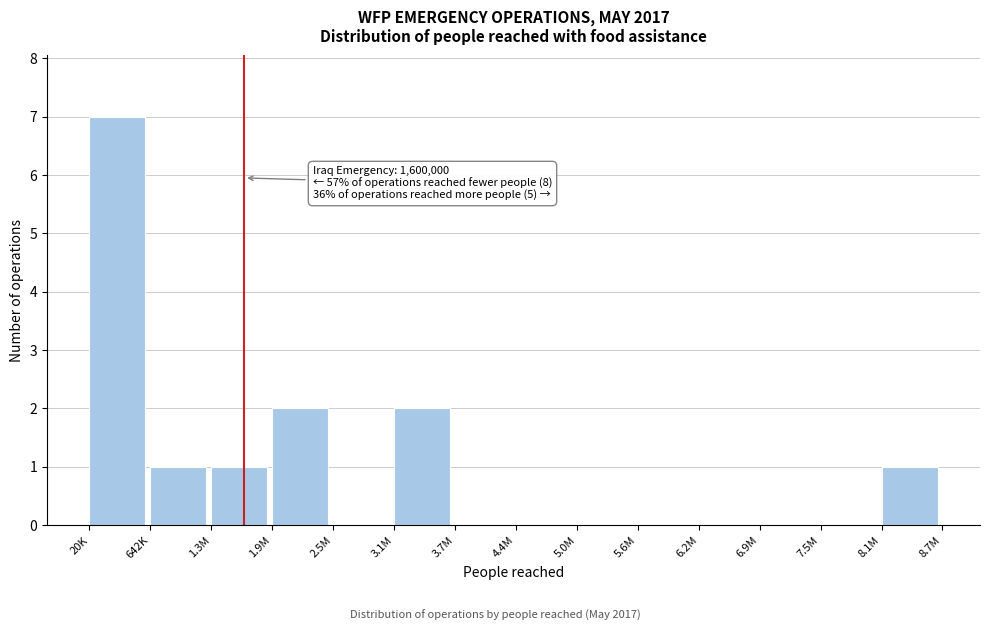

Reading left to right, extract all data points from this chart.

20K=7	642K=1	1.3M=1	1.9M=2	2.5M=0	3.1M=2	3.7M=0	4.4M=0	5.0M=0	5.6M=0	6.2M=0	6.9M=0	7.5M=0	8.1M=1